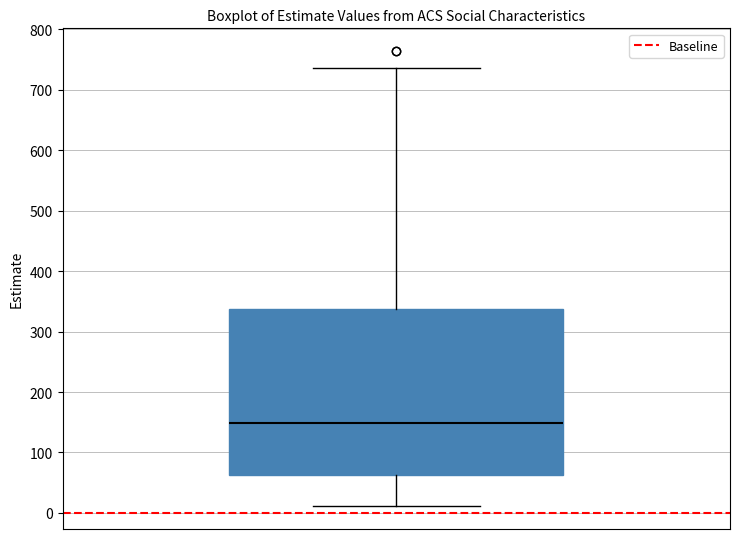

Transcribe this box plot: give where the median line is, the range the box spans, and where the two whiskers end, as read against the y-axis. The values are not printed on the chart, so give them approximately, as read against the axis.

median 150, box 60 to 340, whiskers 10 to 740